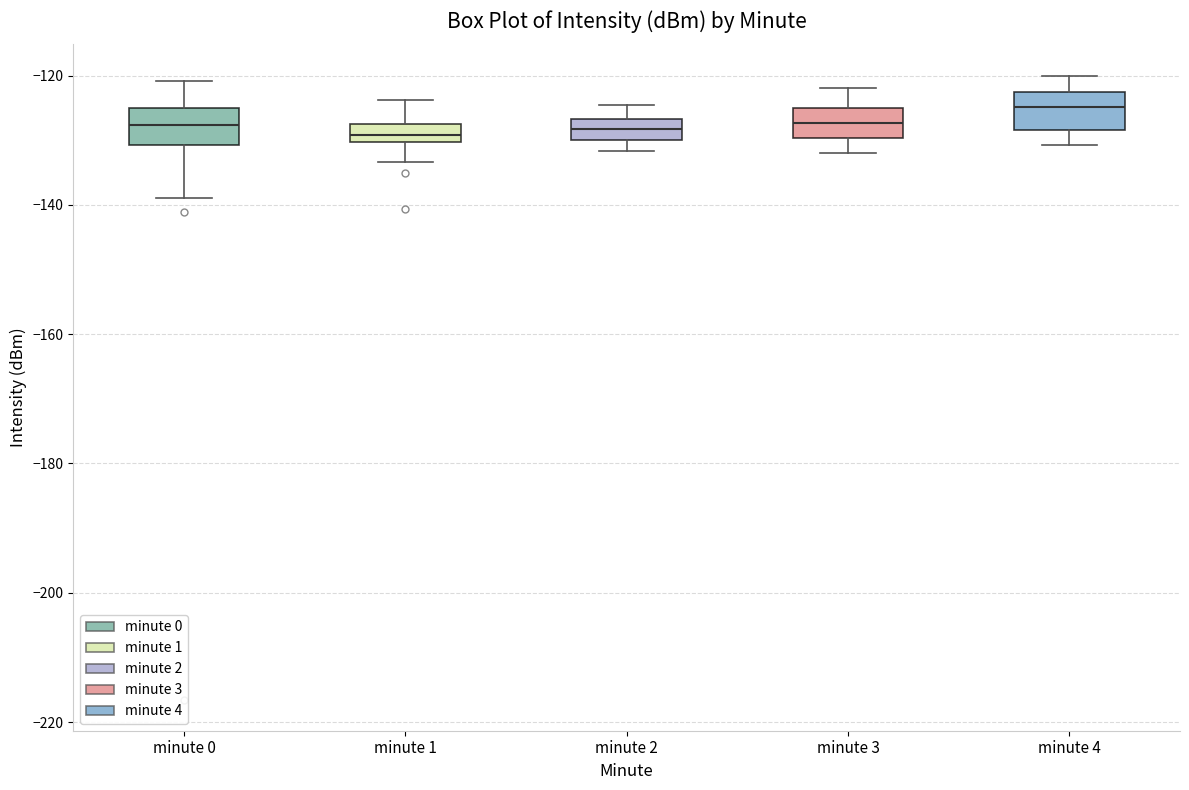

Where is the upper edge of the box for minute 3 on the y-axis? The values are not printed on the chart, so give them approximately, as read against the axis.

-126